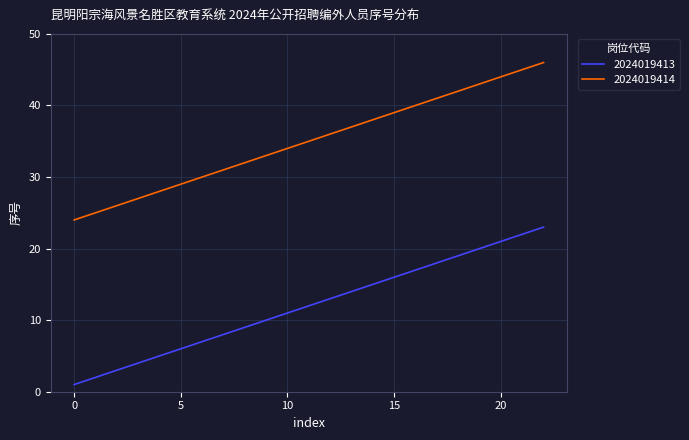

True or false: 2024019414 and 2024019413 intersect in this chart.

False